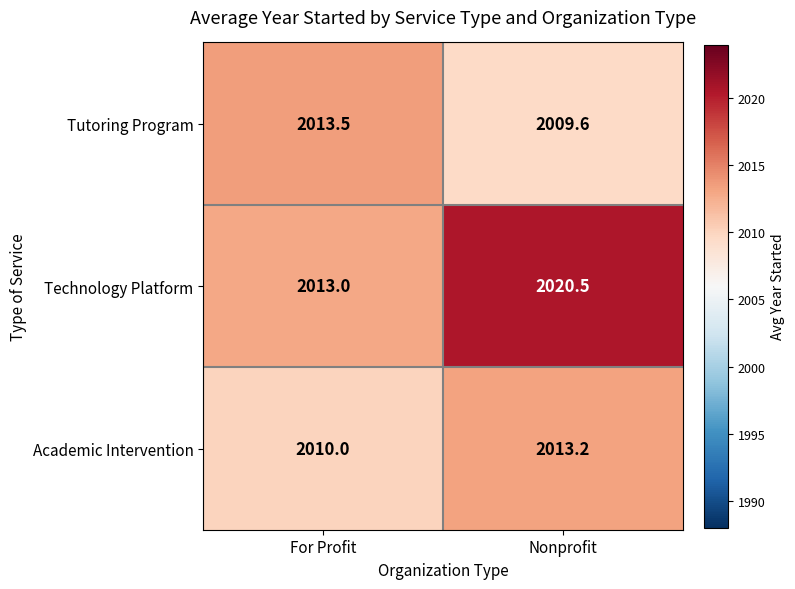

Which category has the highest value in the Tutoring Program series?

For Profit